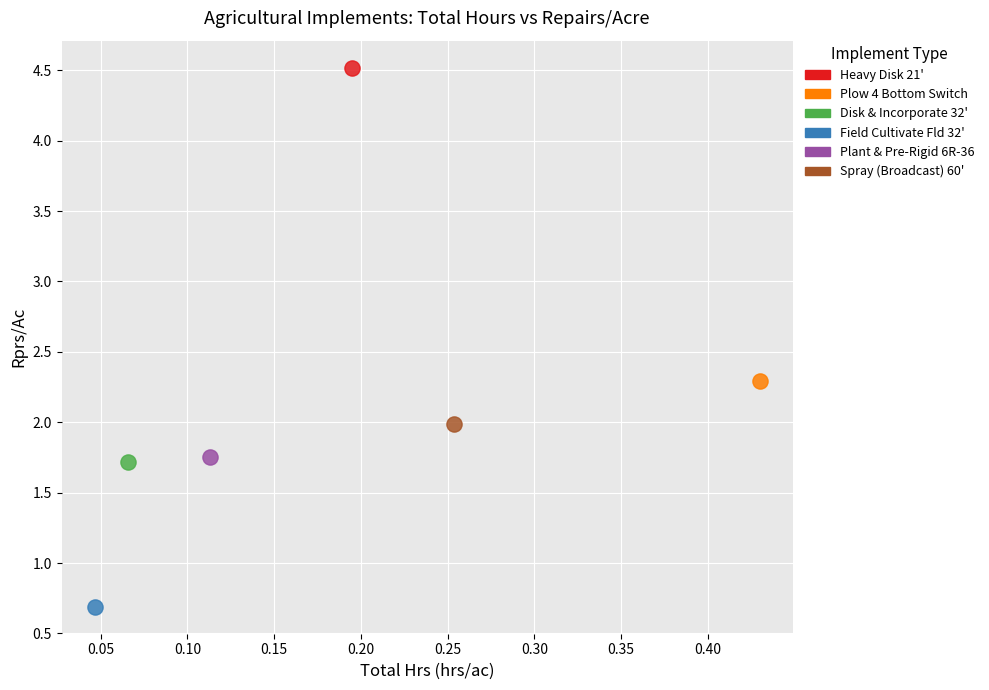

What are all the series names shown in the legend?

Heavy Disk 21', Plow 4 Bottom Switch, Disk & Incorporate 32', Field Cultivate Fld 32', Plant & Pre-Rigid 6R-36, Spray (Broadcast) 60'